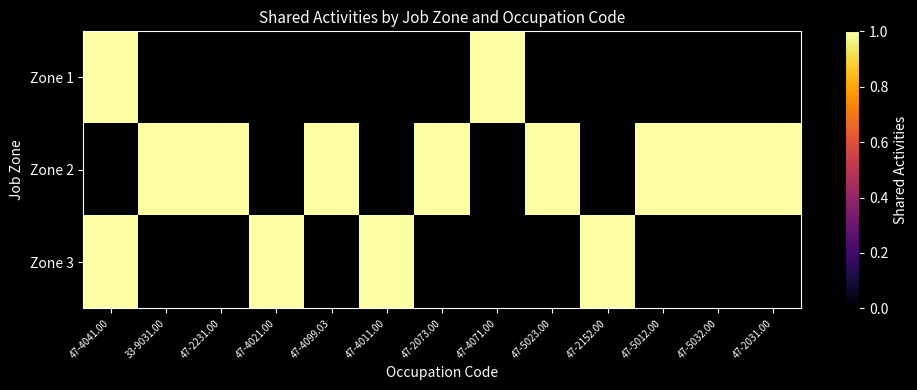

Count the number of data series in this chart.

3